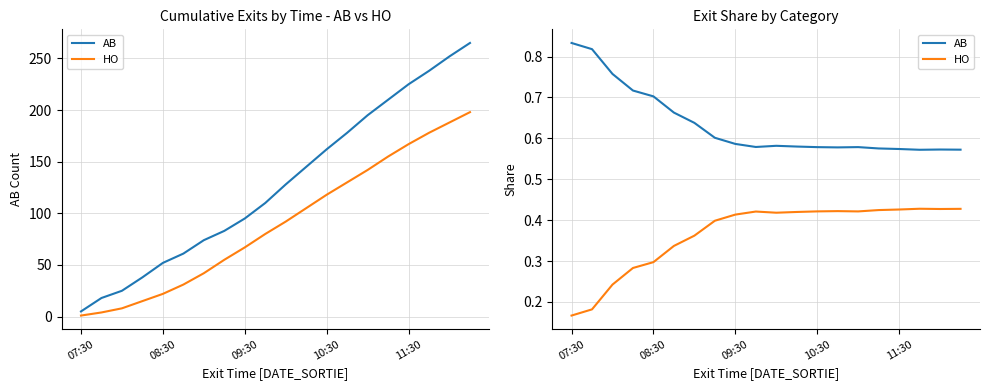

True or false: HO and AB cross at least once.

False